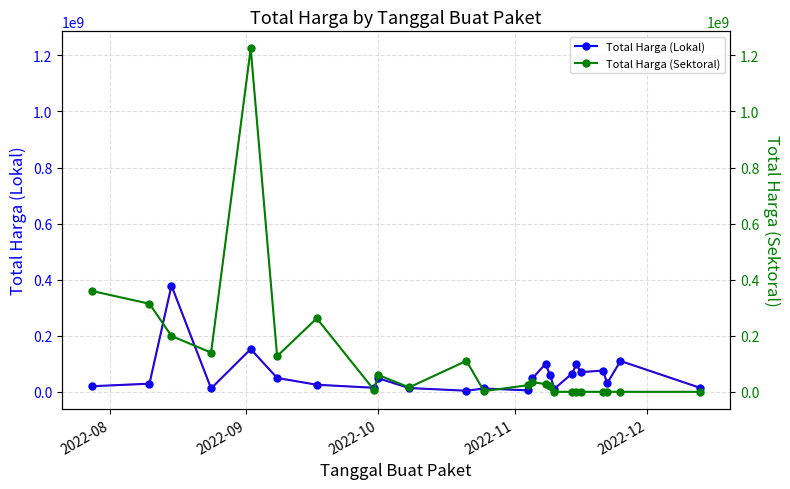

True or false: Total Harga (Lokal) has more than 0 points higher than both neighbors.

True